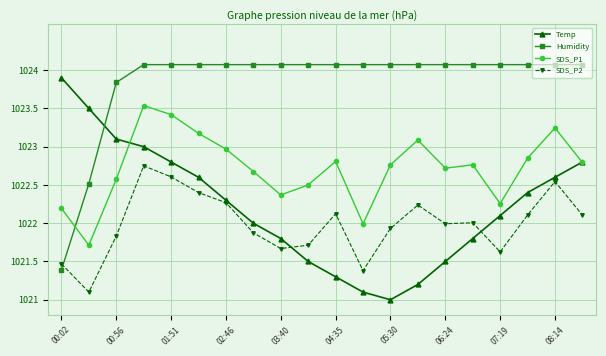

Does the chart have visible grid lines?

Yes